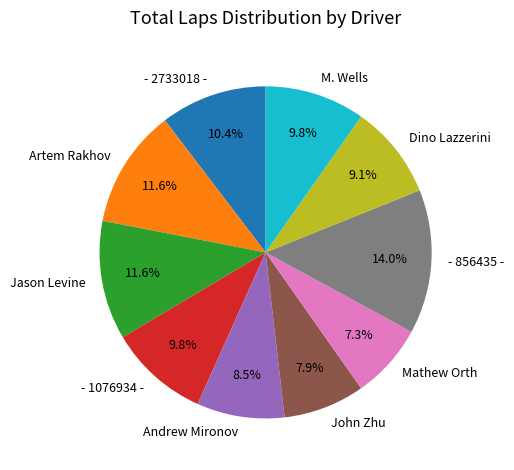

The - 2733018 - slice represents 1% of the pie. True or false?

False